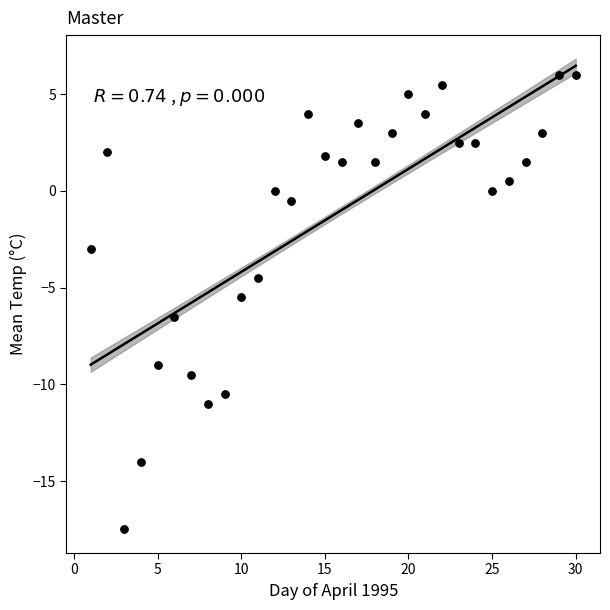

What is the range of Y values (max minus min)?

23.5